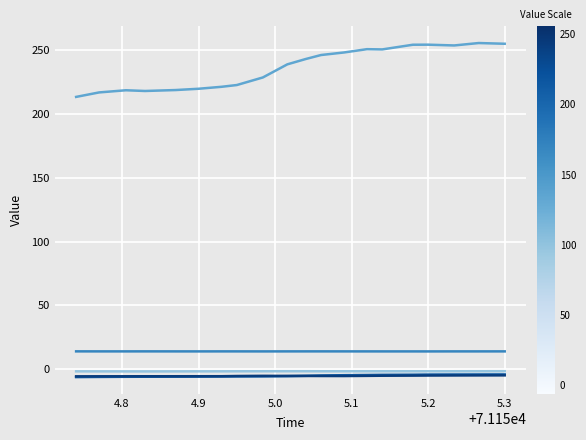

What is the maximum value shown in the chart?

255.7